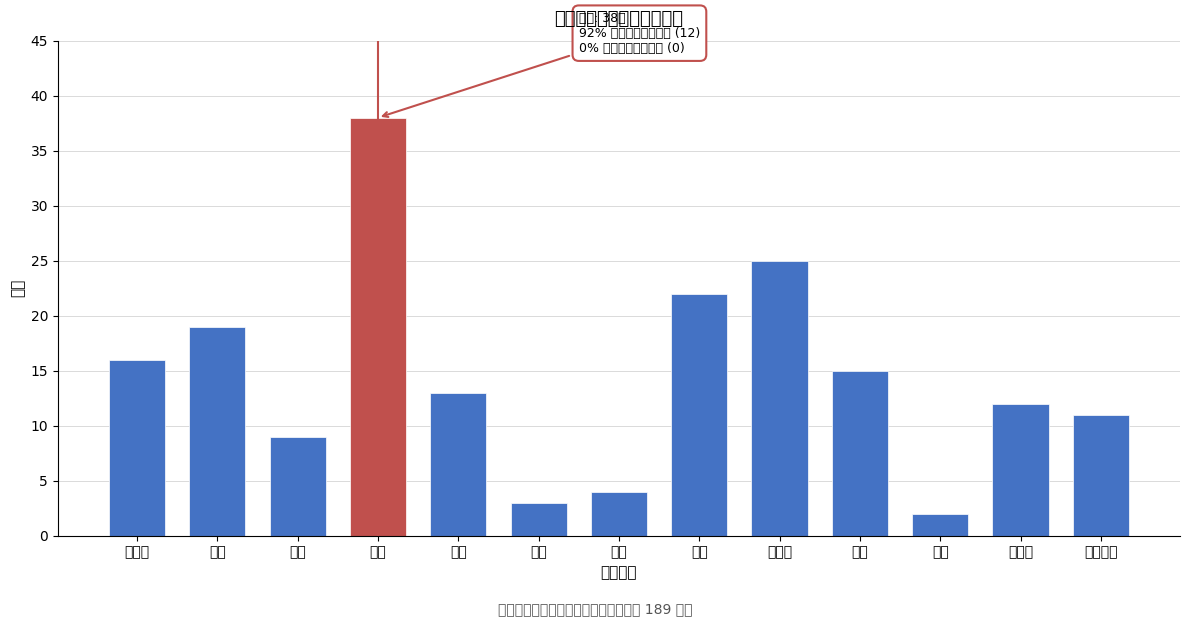

Reading right to left, list all the values displayed in this chart.

11	12	2	15	25	22	4	3	13	38	9	19	16